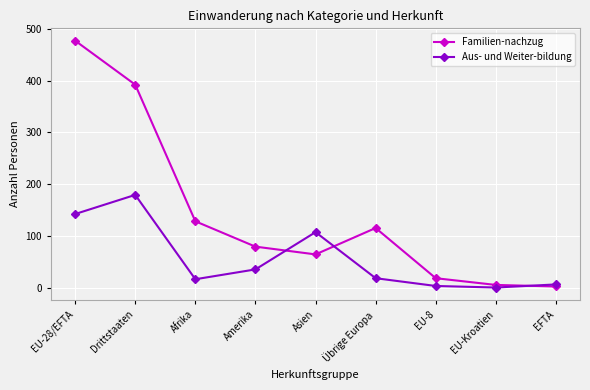

What is the difference between the highest and lowest values at Amerika?

44